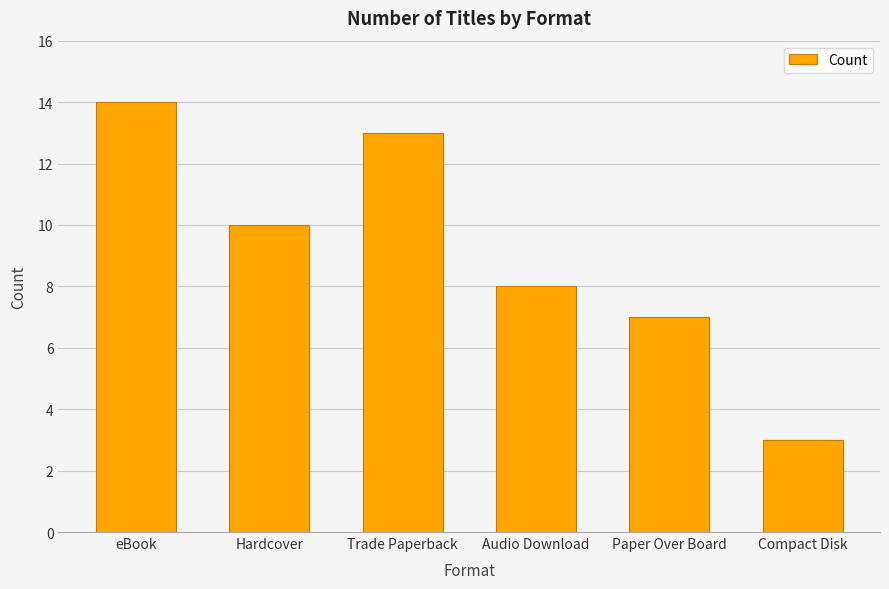

The chart shows a value of 2 at Compact Disk. True or false?

False